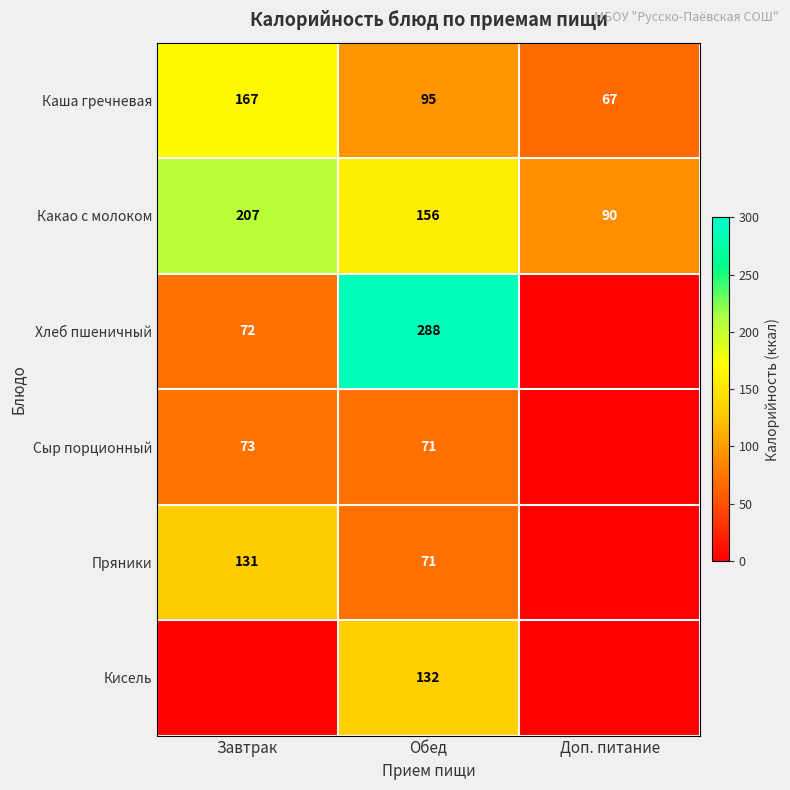

Which has a higher value, Доп. питание or Обед?

Обед